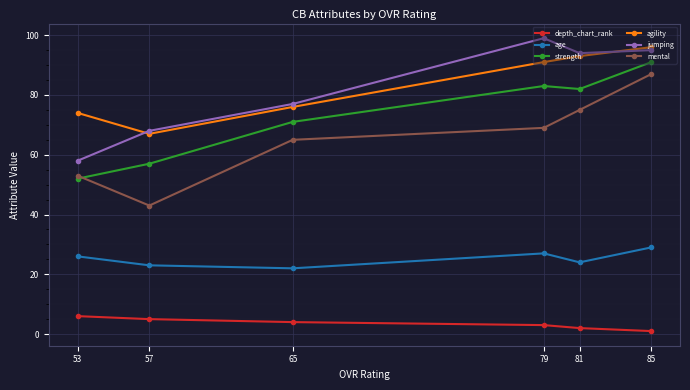

True or false: jumping and depth_chart_rank intersect in this chart.

False